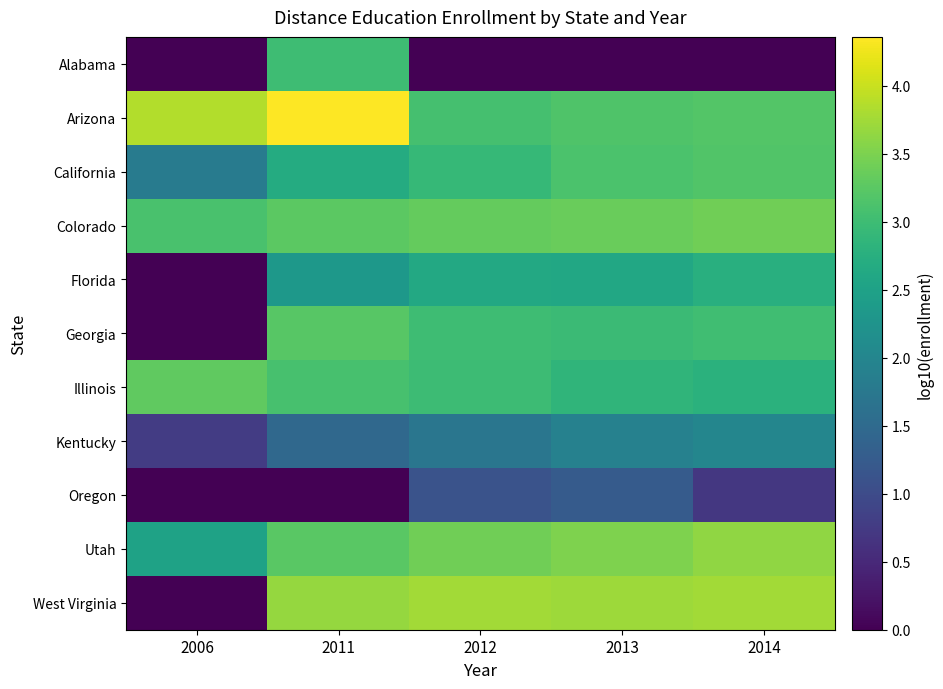

What is the greatest value displayed?

4.4